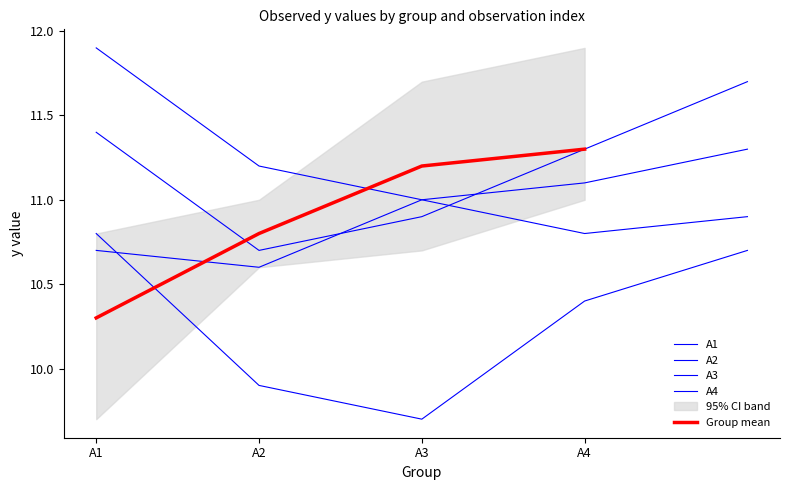

Which series has the largest total across all categories?

A1 (j)